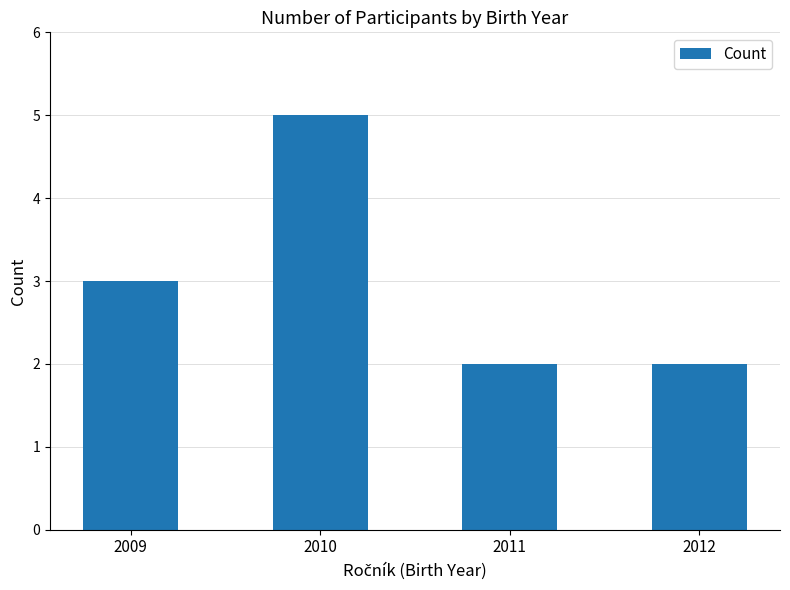

Are the bars grouped side by side (vs. stacked)?

No